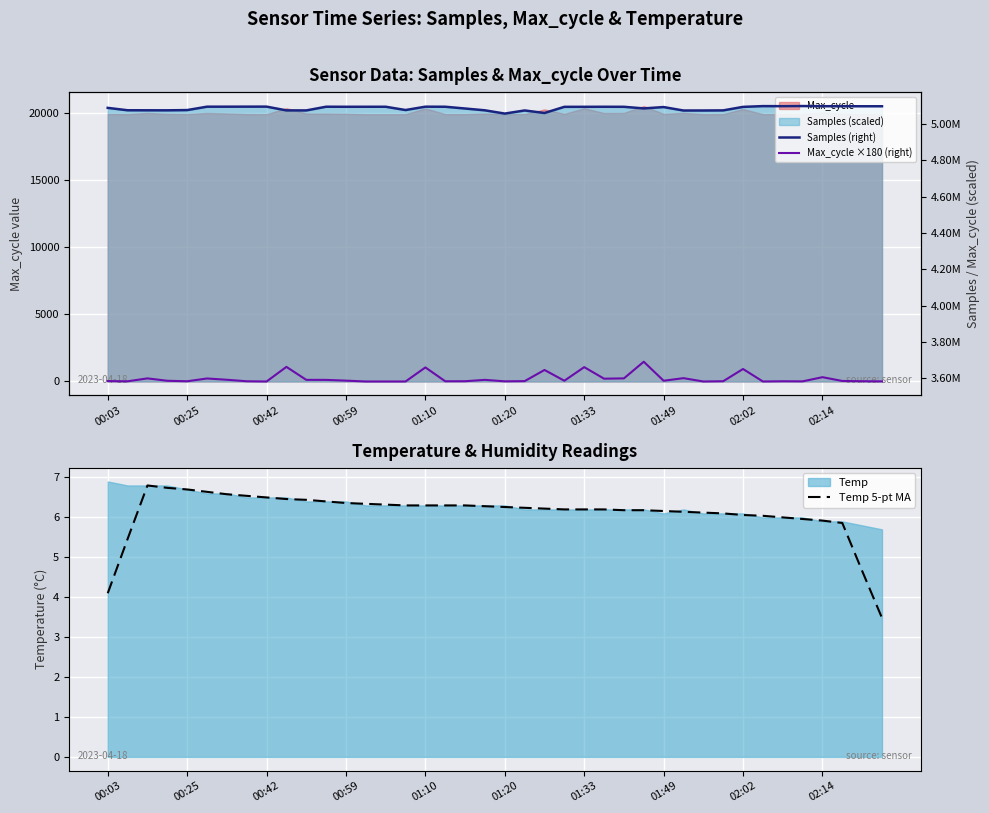

What value does the Samples (right) series have at 27?

5085296.0